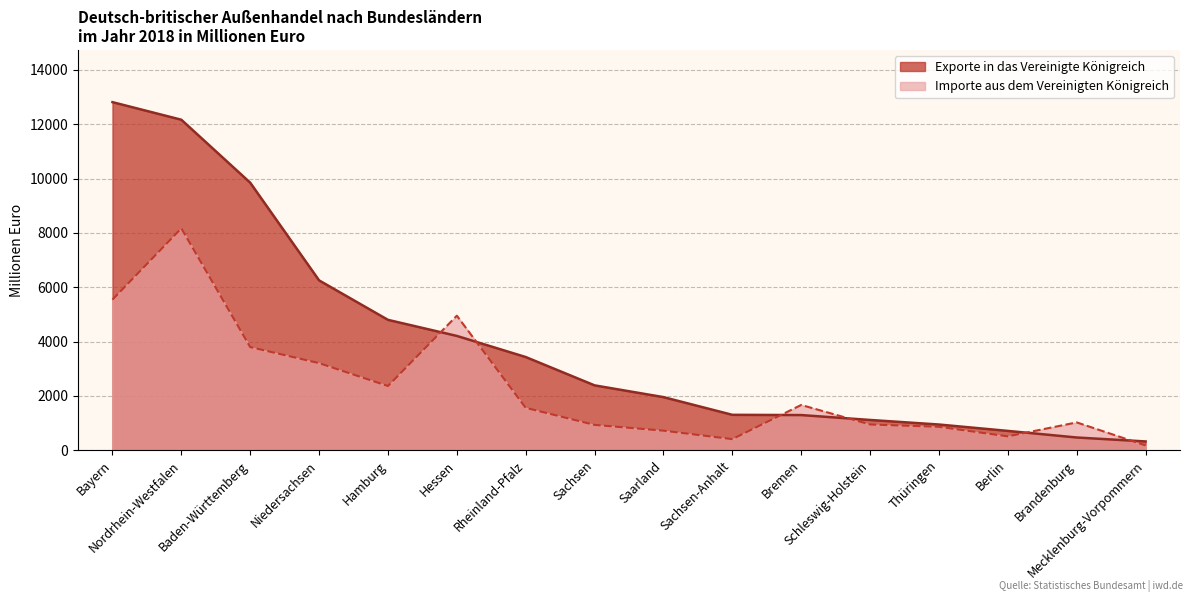

Read the Importe aus dem Vereinigten Königreich value at Saarland.

718